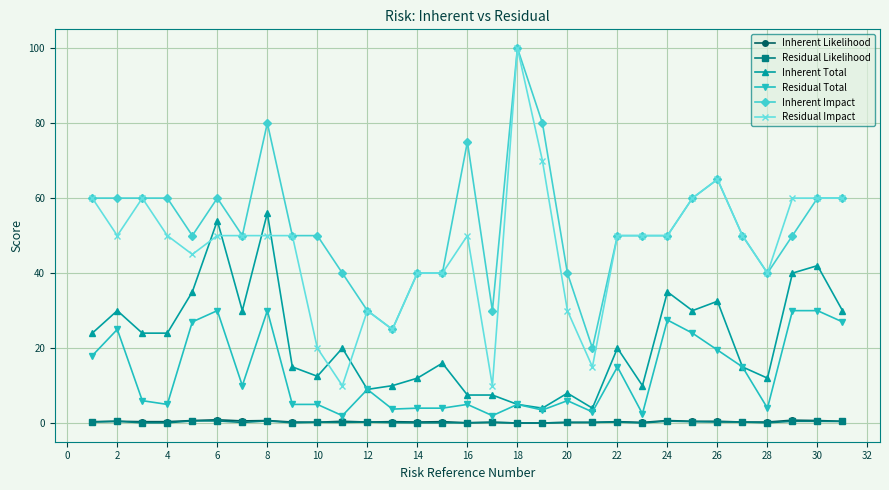

At how many categories does at least one series exceed 73?

4